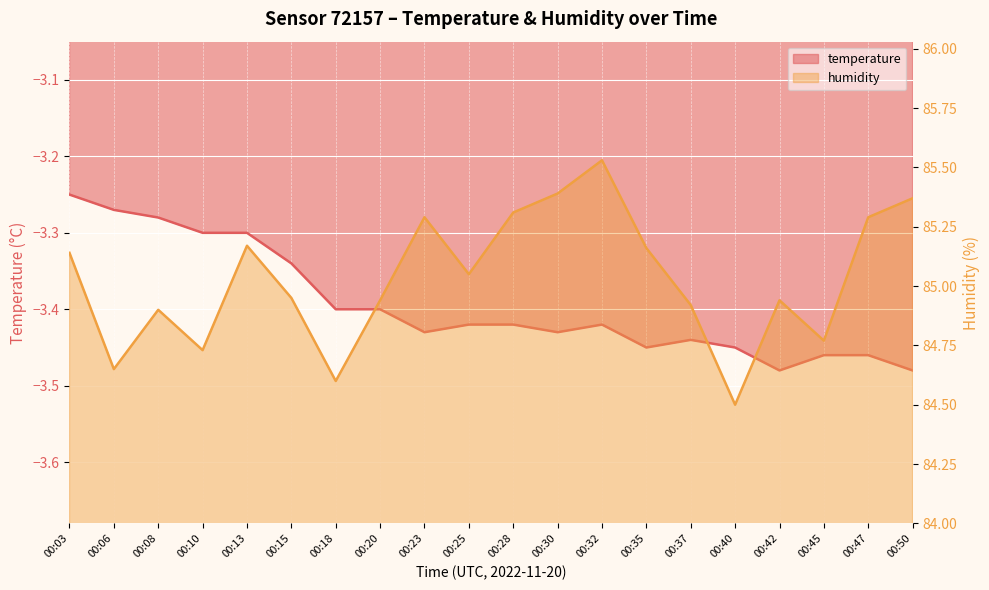

Rank the categories by temperature value from lowest to highest.

00:42, 00:50, 00:45, 00:47, 00:35, 00:40, 00:37, 00:23, 00:30, 00:25, 00:28, 00:32, 00:18, 00:20, 00:15, 00:10, 00:13, 00:08, 00:06, 00:03